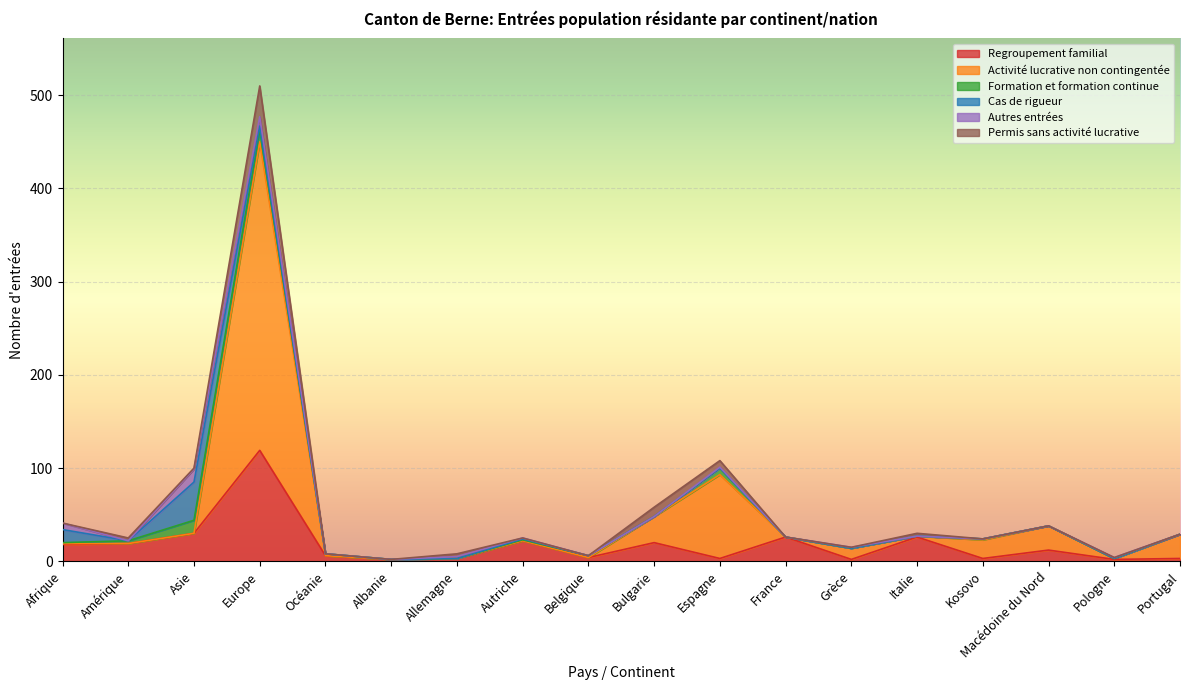

True or false: Formation et formation continue has more than 2 points higher than both neighbors.

True